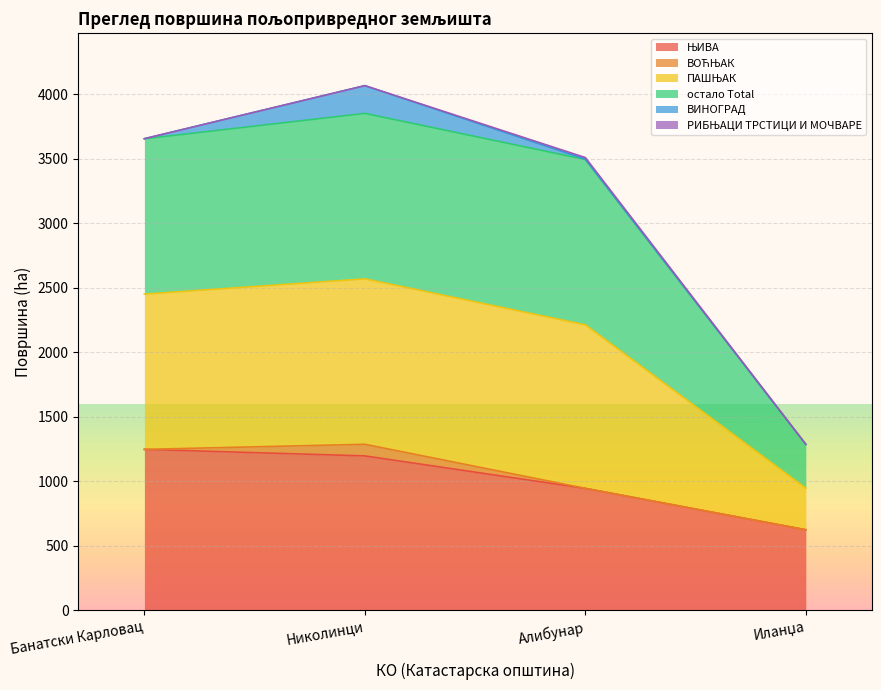

True or false: ЊИВА and остало Total intersect in this chart.

False